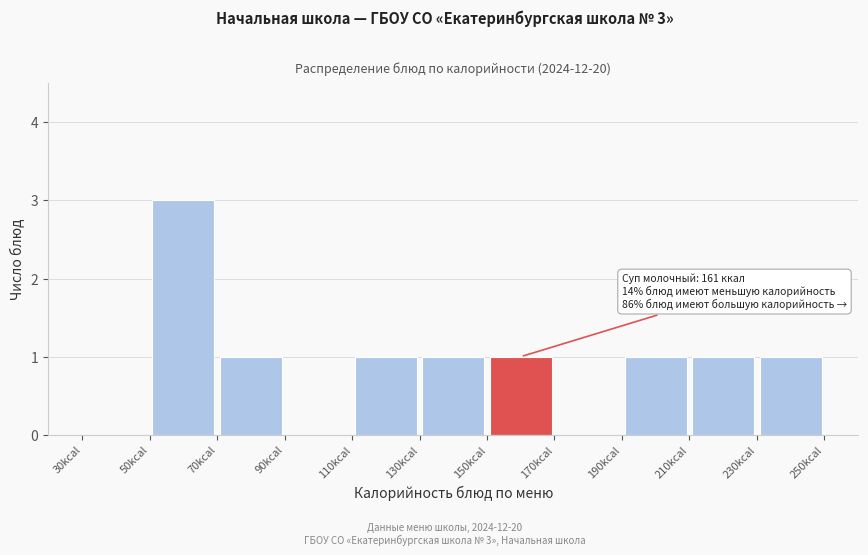

Over which range of the x-axis is the bar tallest?

50 to 70